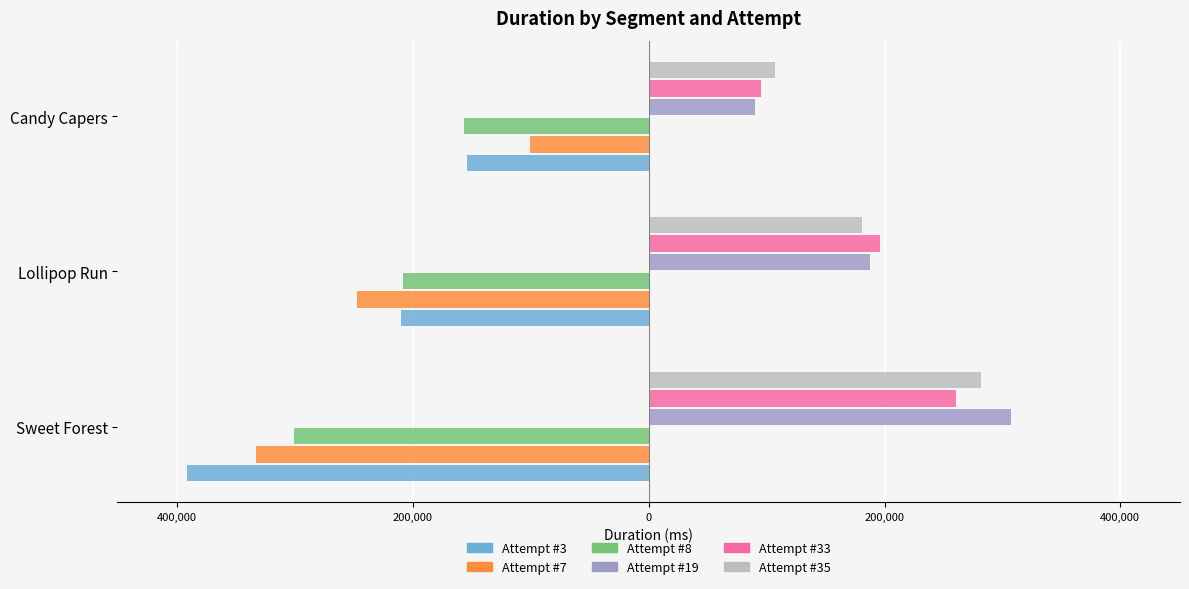

What are all the series names shown in the legend?

Attempt #3, Attempt #7, Attempt #8, Attempt #19, Attempt #33, Attempt #35